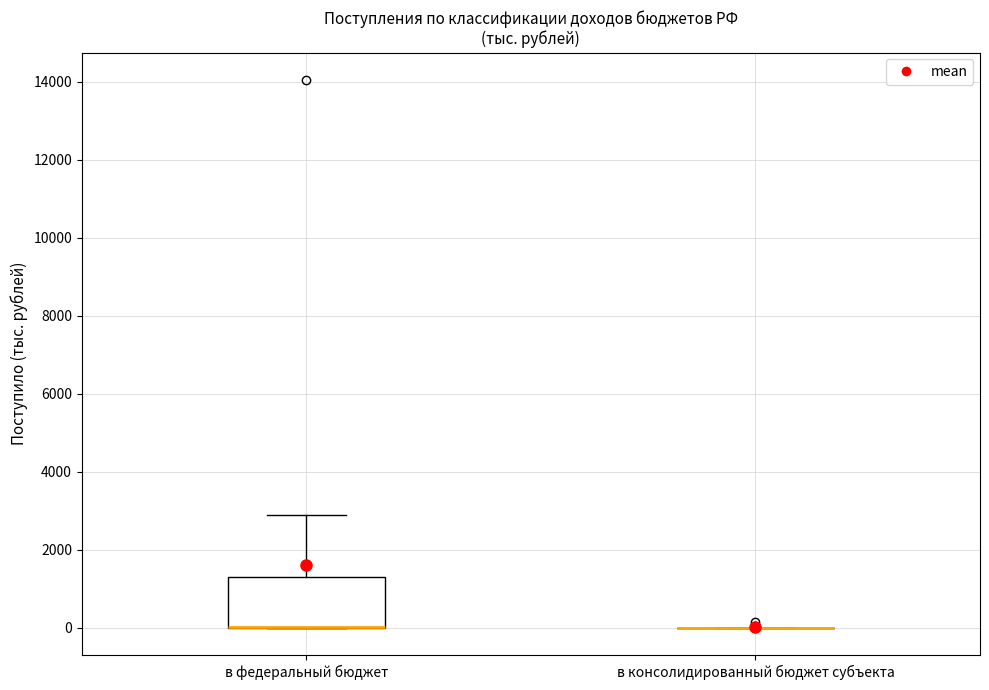

Reading left to right, transcribe this box plot: for each box, give where its median line is, the range the box spans, and where its two whiskers end, as read against the y-axis. The values are not printed on the chart, so give them approximately, as read against the axis.

в федеральный бюджет: median 0 (drawn on the box's lower edge), box 0 to 1200, whiskers 0 to 2800
в консолидированный бюджет субъекта: box collapsed to a line at 0, whiskers 0 to 0